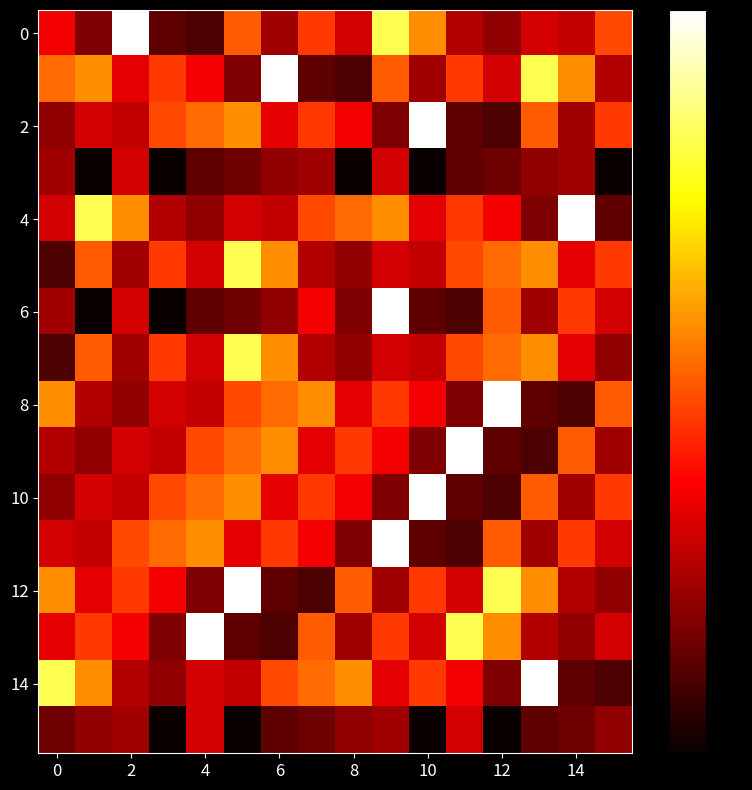

Which series has the largest range (max minus min)?

6